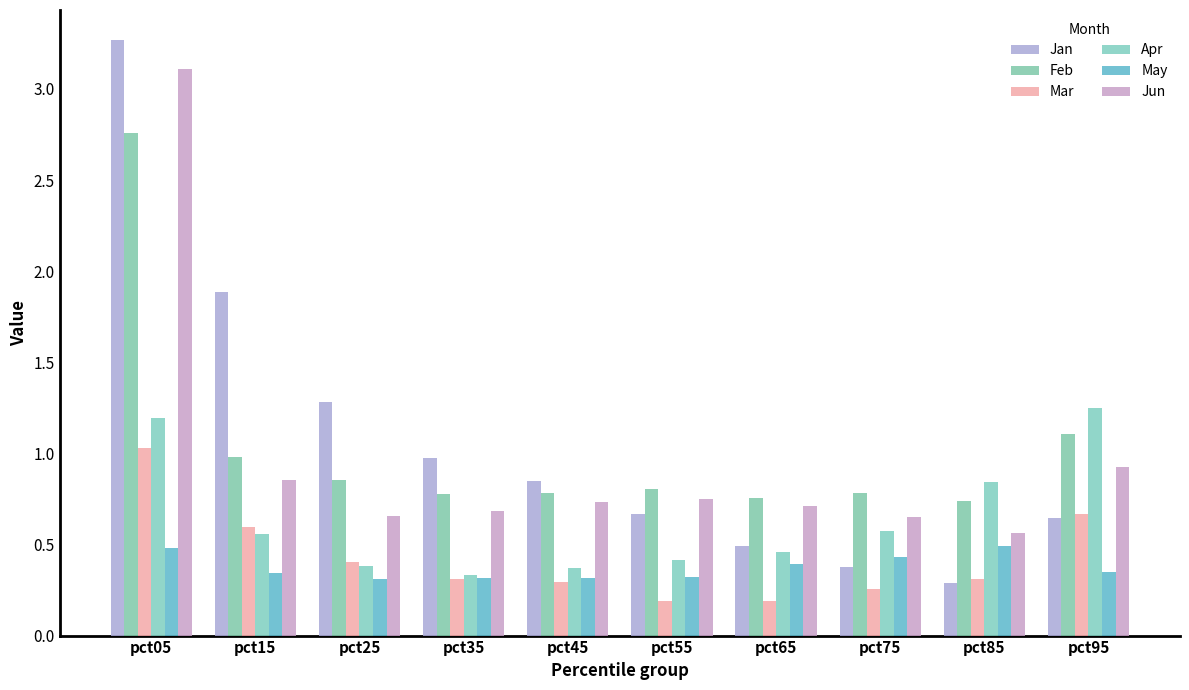

Reading left to right, list all the values displayed in this chart.

Jan: pct05=3.3	pct15=1.9	pct25=1.3	pct35=1.0	pct45=0.8	pct55=0.7	pct65=0.5	pct75=0.4	pct85=0.3	pct95=0.6
Feb: pct05=2.8	pct15=1.0	pct25=0.9	pct35=0.8	pct45=0.8	pct55=0.8	pct65=0.8	pct75=0.8	pct85=0.7	pct95=1.1
Mar: pct05=1.0	pct15=0.6	pct25=0.4	pct35=0.3	pct45=0.3	pct55=0.2	pct65=0.2	pct75=0.3	pct85=0.3	pct95=0.7
Apr: pct05=1.2	pct15=0.6	pct25=0.4	pct35=0.3	pct45=0.4	pct55=0.4	pct65=0.5	pct75=0.6	pct85=0.8	pct95=1.2
May: pct05=0.5	pct15=0.3	pct25=0.3	pct35=0.3	pct45=0.3	pct55=0.3	pct65=0.4	pct75=0.4	pct85=0.5	pct95=0.3
Jun: pct05=3.1	pct15=0.9	pct25=0.7	pct35=0.7	pct45=0.7	pct55=0.7	pct65=0.7	pct75=0.6	pct85=0.6	pct95=0.9